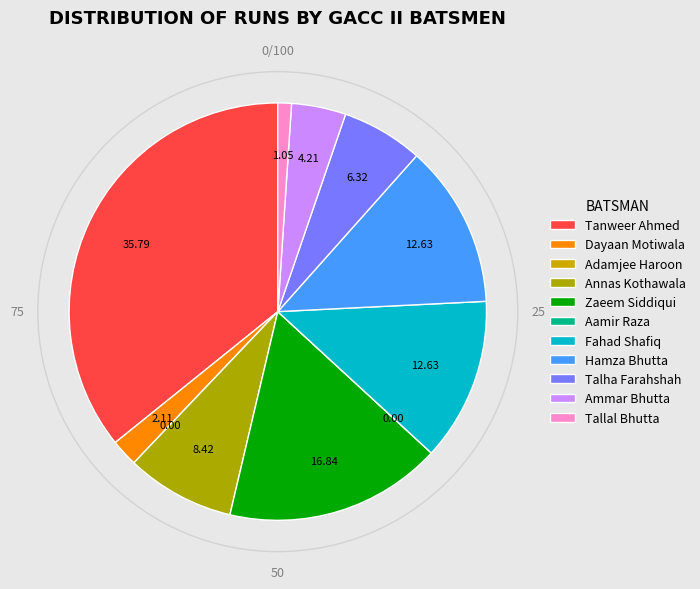

What percentage is the Hamza Bhutta slice, to the nearest percent?

13%